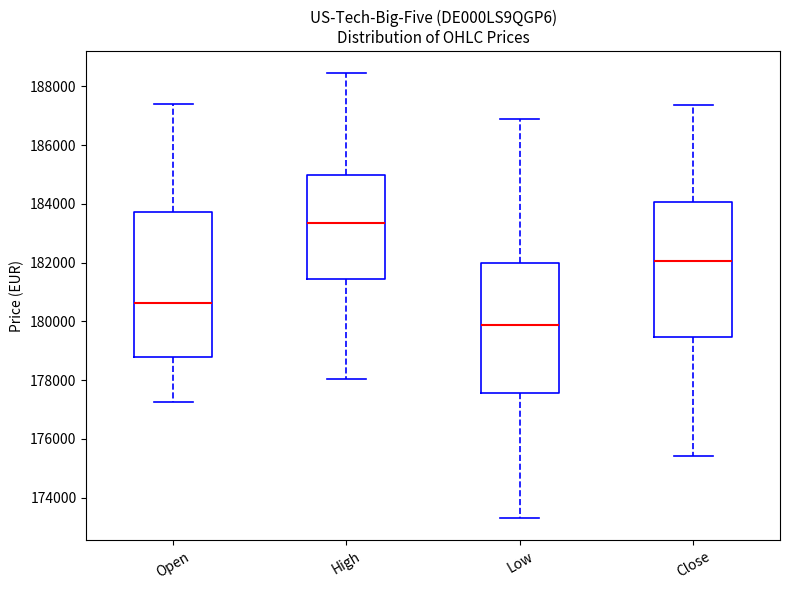

Reading left to right, read every box against the y-axis: the position of its median line, the range the box covers, and the ends of its whiskers. The values are not printed on the chart, so give them approximately, as read against the axis.

Open: median 180600, box 178800 to 183800, whiskers 177200 to 187400
High: median 183400, box 181400 to 185000, whiskers 178000 to 188400
Low: median 179800, box 177600 to 182000, whiskers 173400 to 186800
Close: median 182000, box 179400 to 184000, whiskers 175400 to 187400